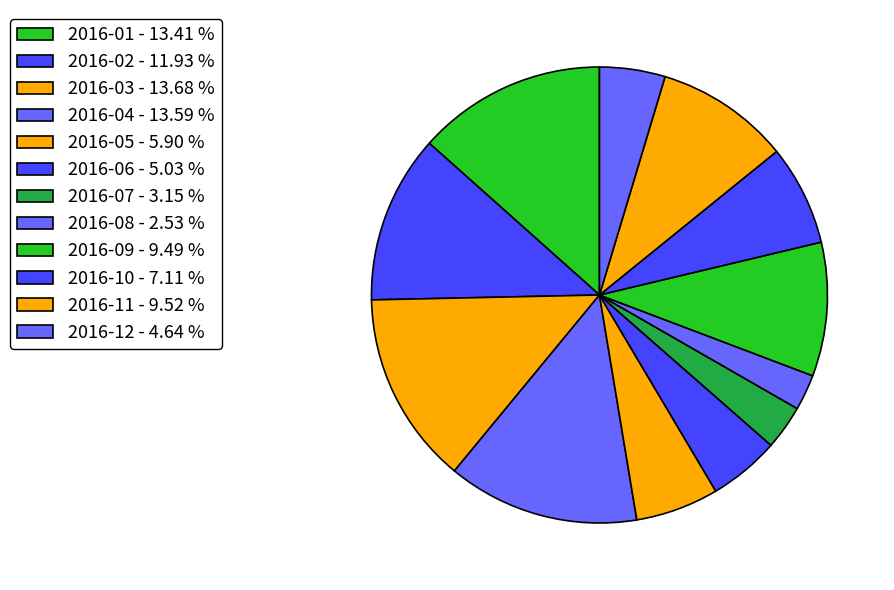

What percentage is the 2016-11 slice, to the nearest percent?

10%